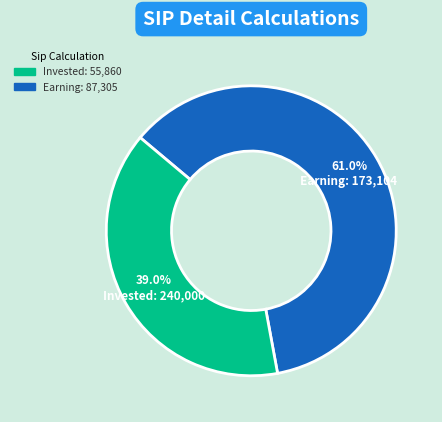

Does any single category account for the majority?

Yes